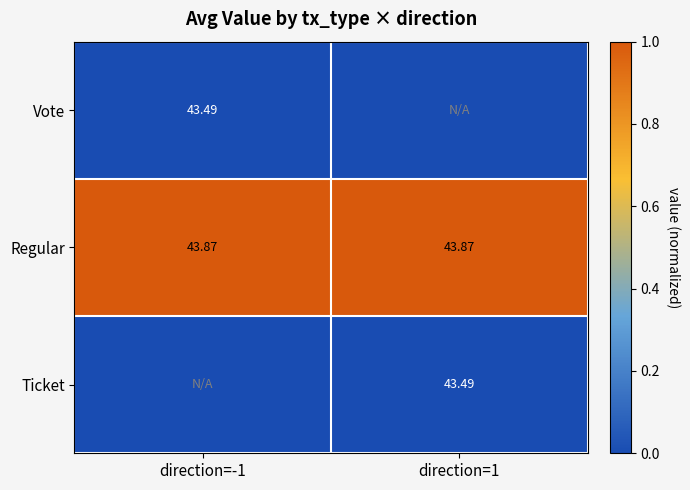

At how many categories does at least one series exceed 0?

2